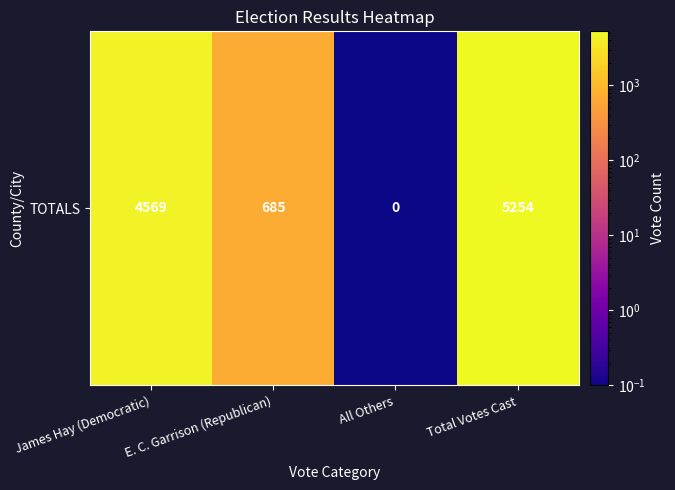

Reading left to right, extract all data points from this chart.

James Hay (Democratic)=4569.0	E. C. Garrison (Republican)=685.0	All Others=0.1	Total Votes Cast=5254.0